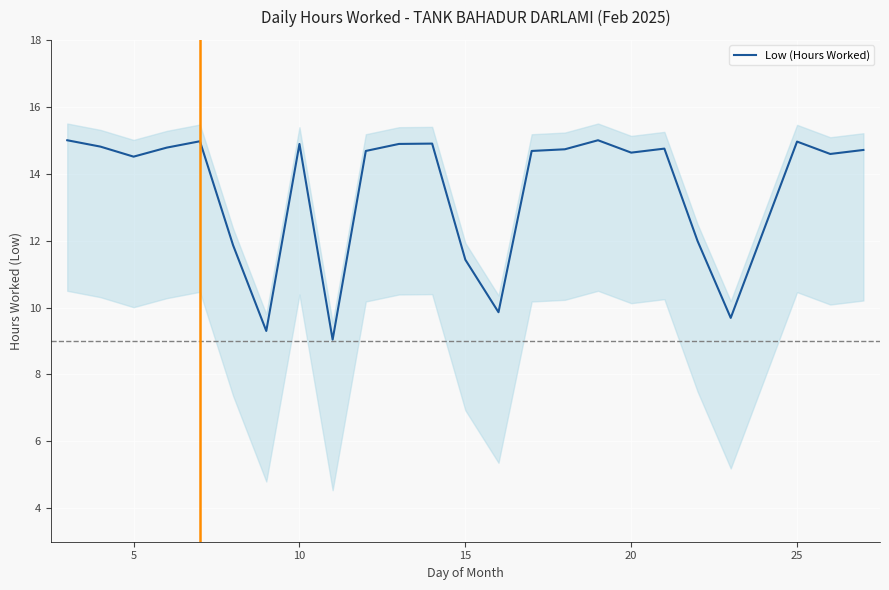

How many points are higher than both their immediate neighbors (excluding endpoints)?

6